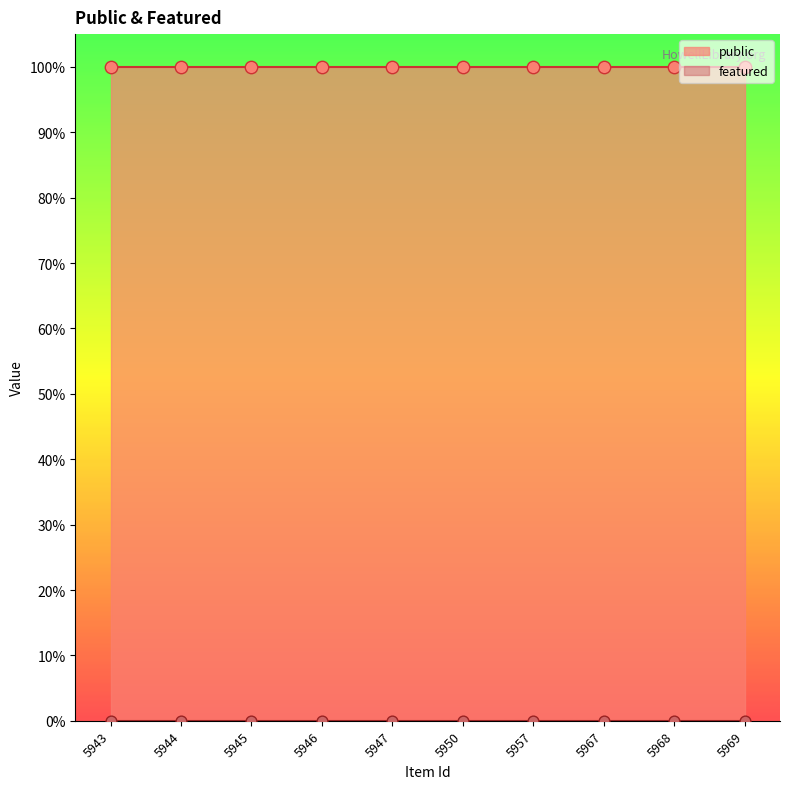

At which category is the sum across all series the highest?

5943